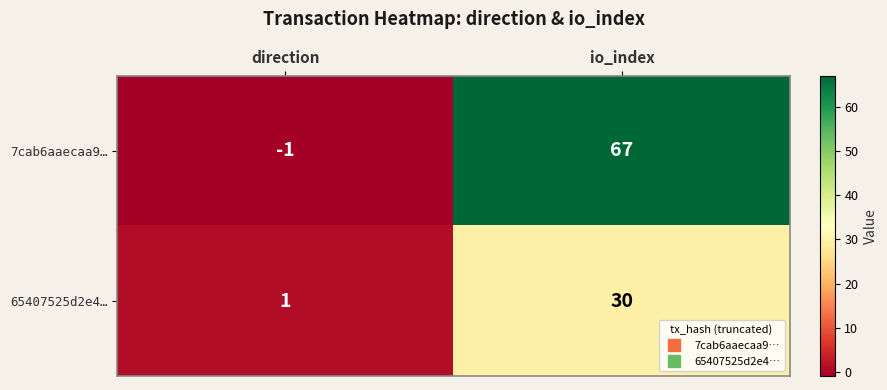

What is the difference between the maximum and minimum values in the 7cab6aaecaa9… series?

68